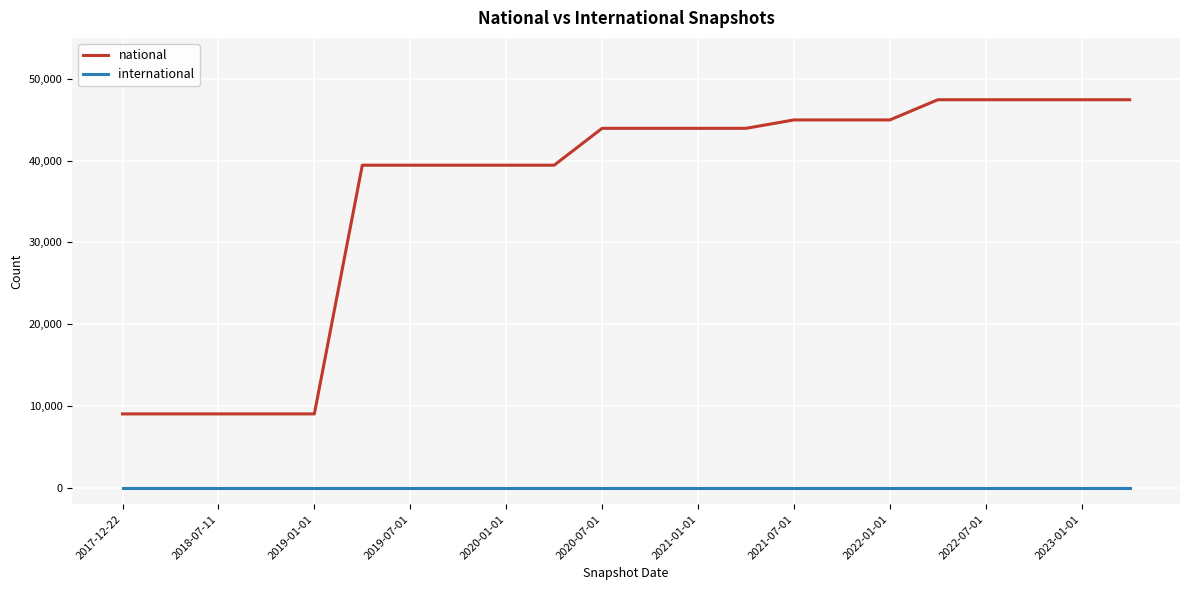

Which series has the largest total across all categories?

national